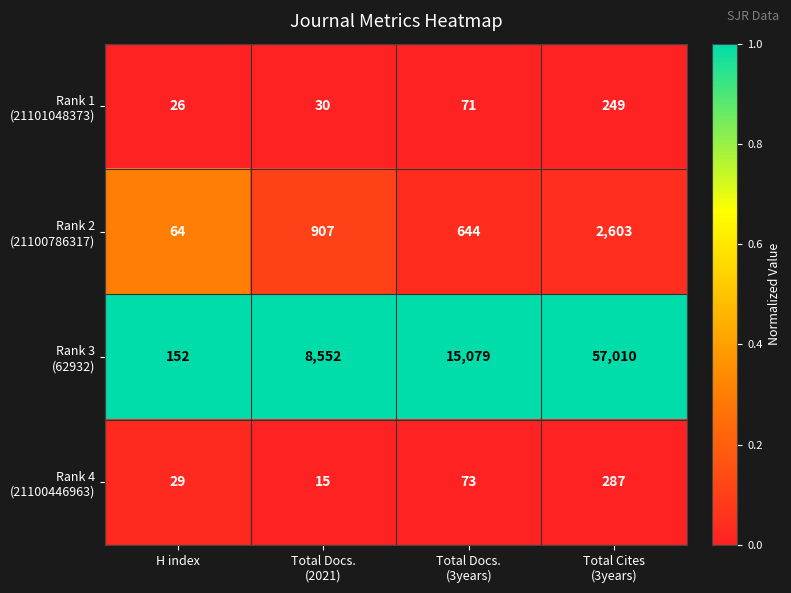

What is the difference between the highest and lowest values at H index?

126